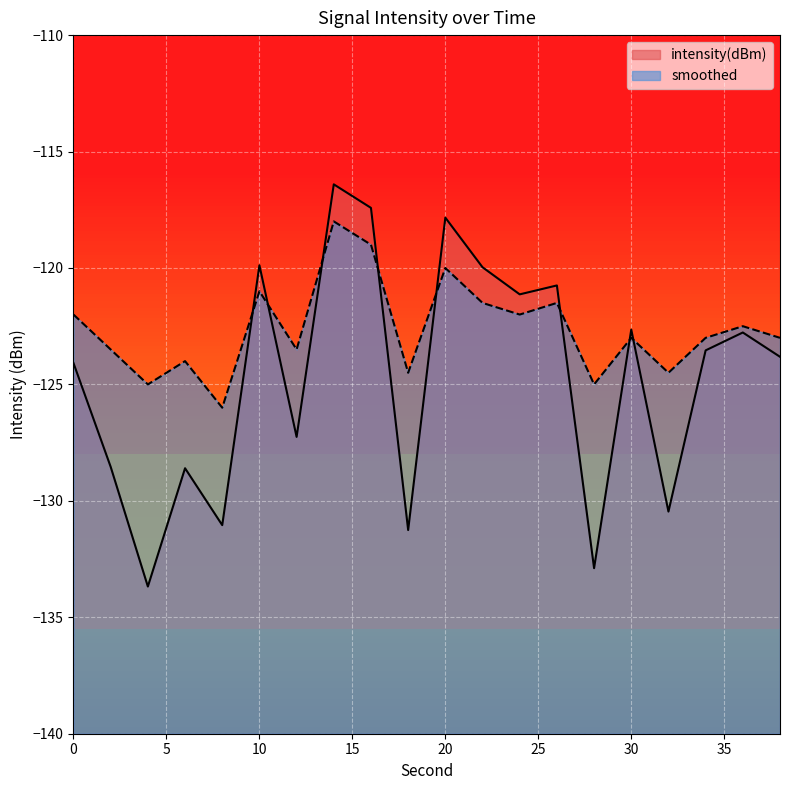

What is the value of the smoothed point at the 5th from the left?

-126.0